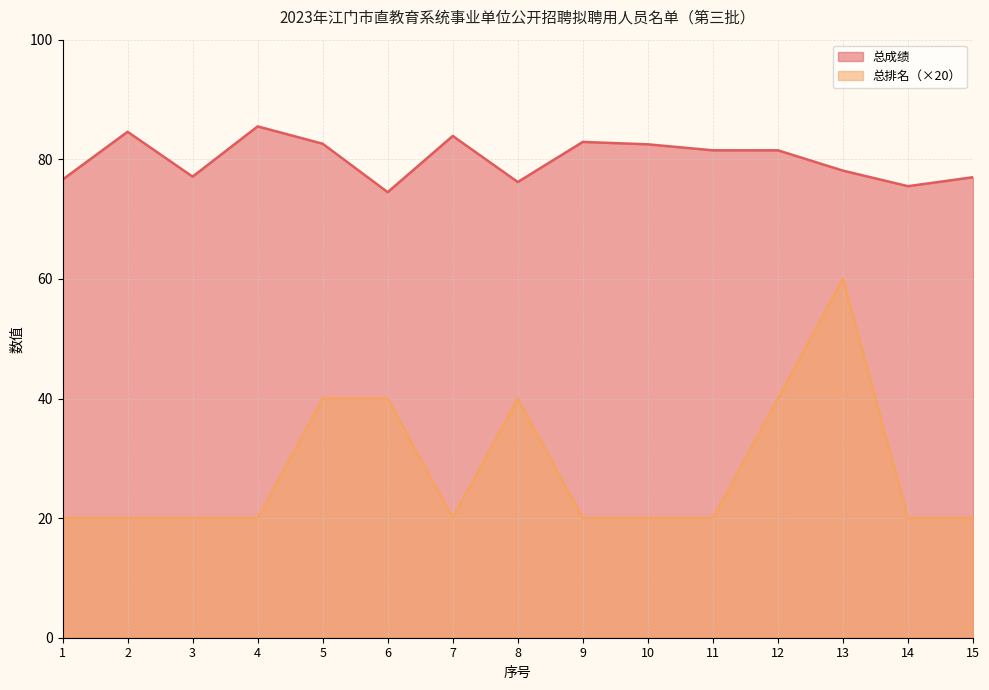

True or false: 总成绩 and 总排名 intersect in this chart.

False